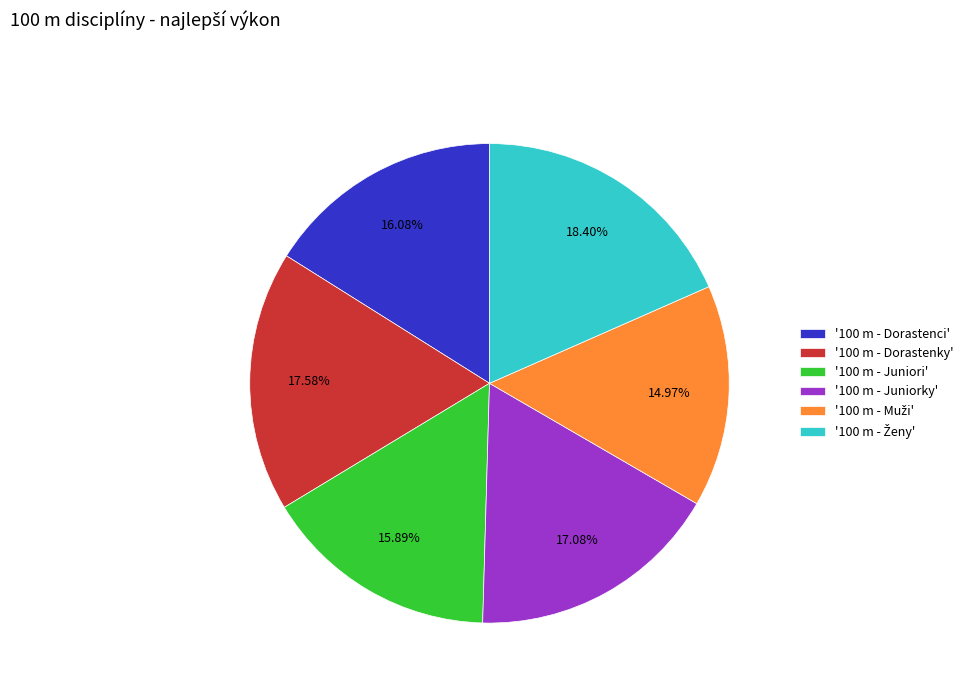

What is the ratio of the value at '100 m - Juniorky' to the value at '100 m - Dorastenky'?

1.0